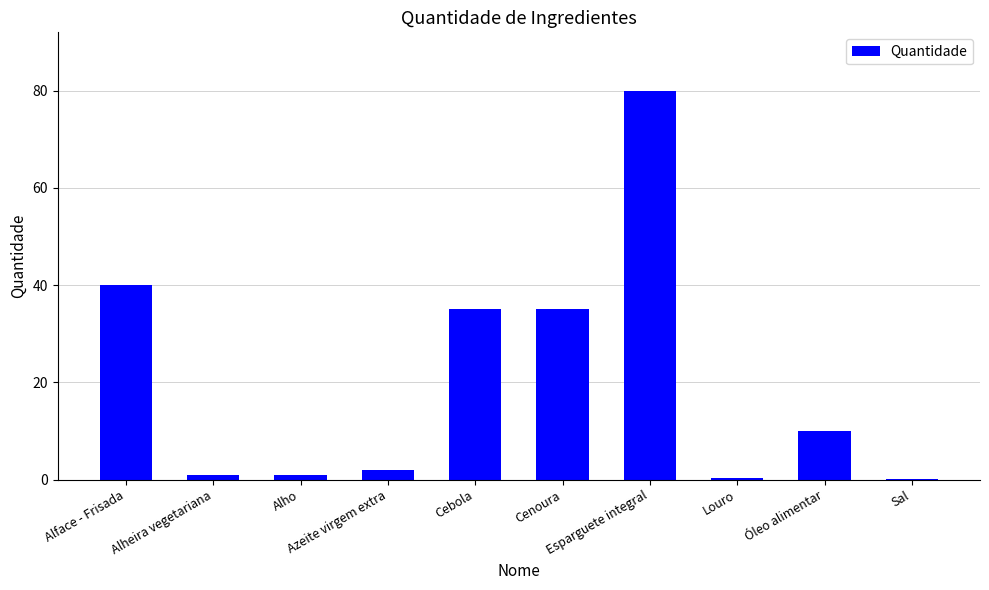

What is the maximum value shown in the chart?

80.0